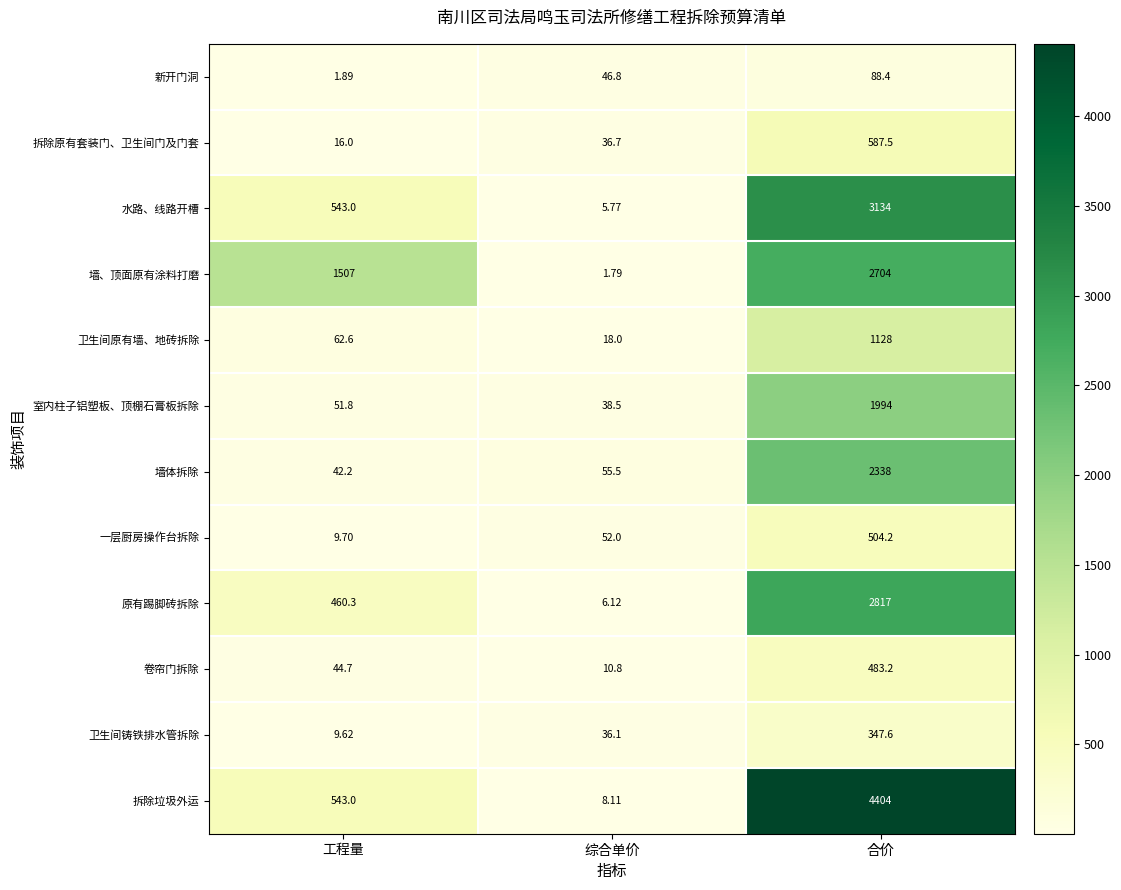

How many categories are shown in the chart?

3